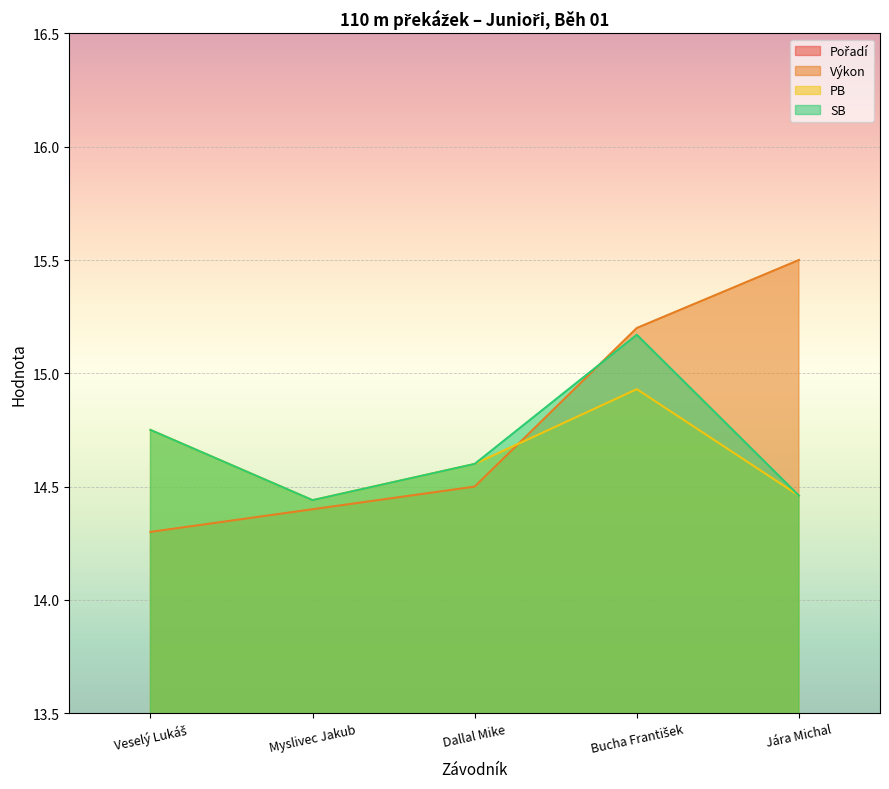

Reading left to right, list all the values displayed in this chart.

Pořadí: Veselý Lukáš=1.0	Myslivec Jakub=2.0	Dallal Mike=3.0	Bucha František=4.0	Jára Michal=5.0
Výkon: Veselý Lukáš=14.3	Myslivec Jakub=14.4	Dallal Mike=14.5	Bucha František=15.2	Jára Michal=15.5
PB: Veselý Lukáš=14.8	Myslivec Jakub=14.4	Dallal Mike=14.6	Bucha František=14.9	Jára Michal=14.5
SB: Veselý Lukáš=14.8	Myslivec Jakub=14.4	Dallal Mike=14.6	Bucha František=15.2	Jára Michal=14.5